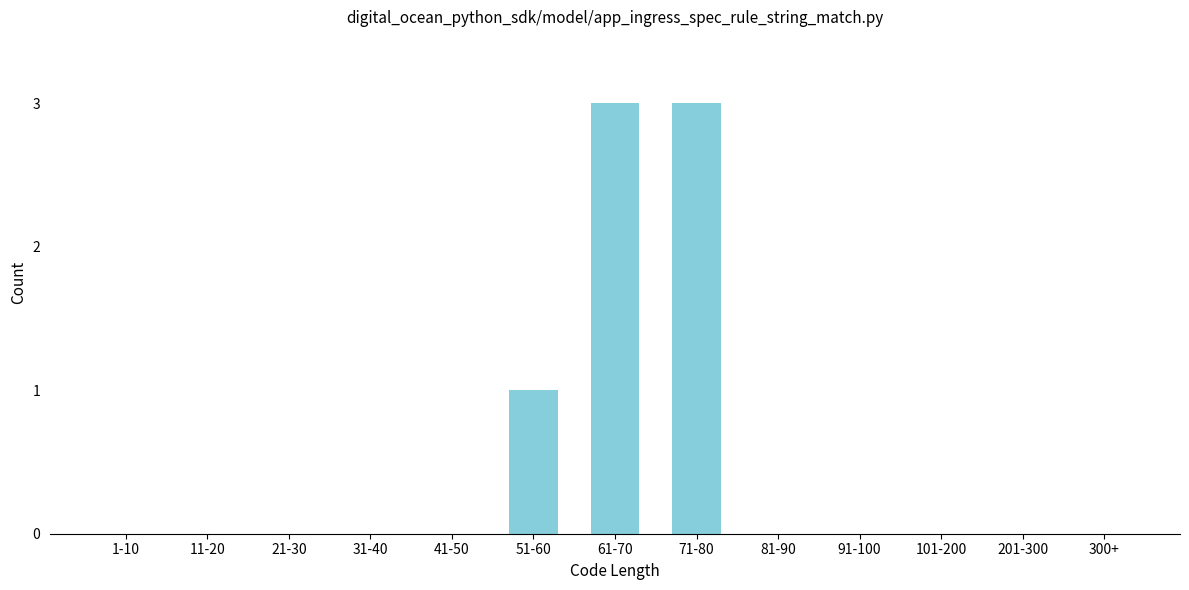

Reading right to left, extract all data points from this chart.

300+=0	201-300=0	101-200=0	91-100=0	81-90=0	71-80=3	61-70=3	51-60=1	41-50=0	31-40=0	21-30=0	11-20=0	1-10=0